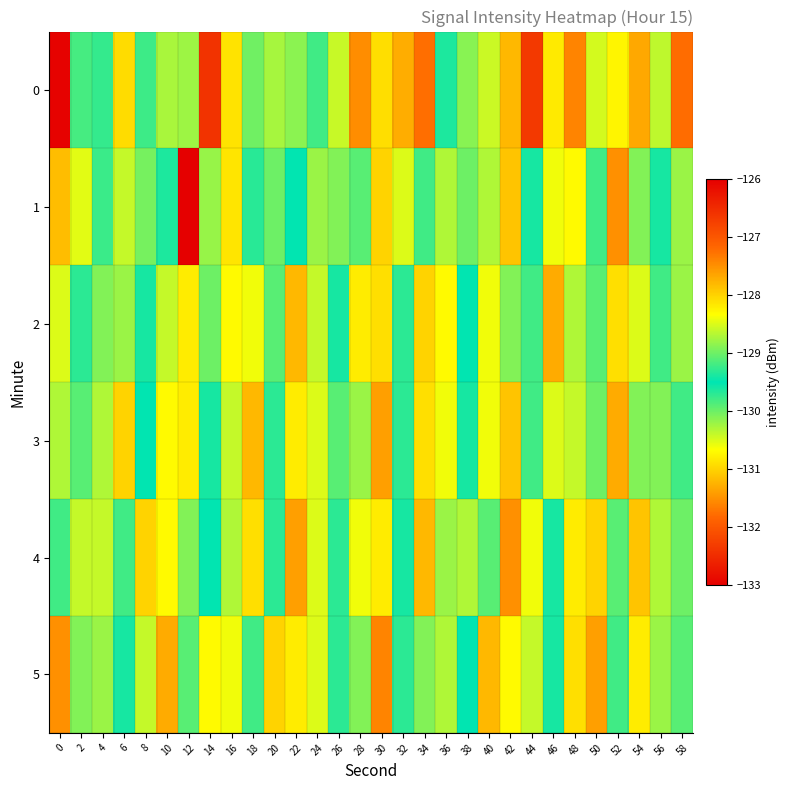

How many data points does each series have?

30